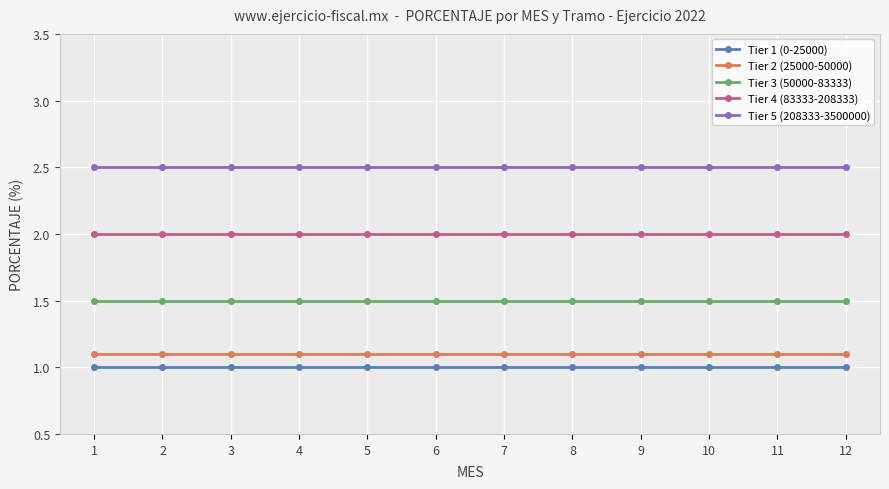

Is it true that Tier 3 (50000-83333) equals 1.5 at 2?

True